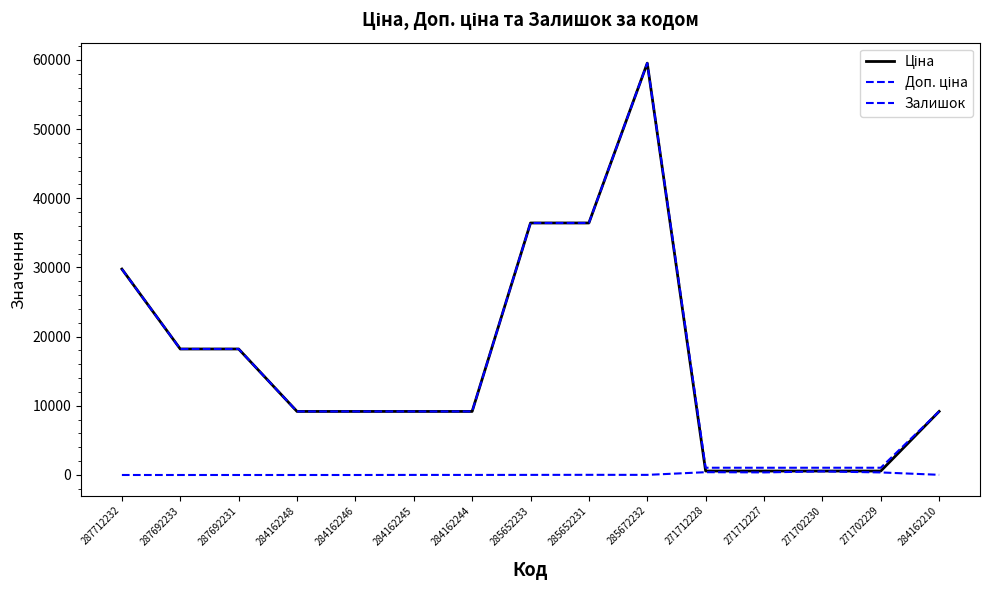

How many lines are shown in the chart?

3